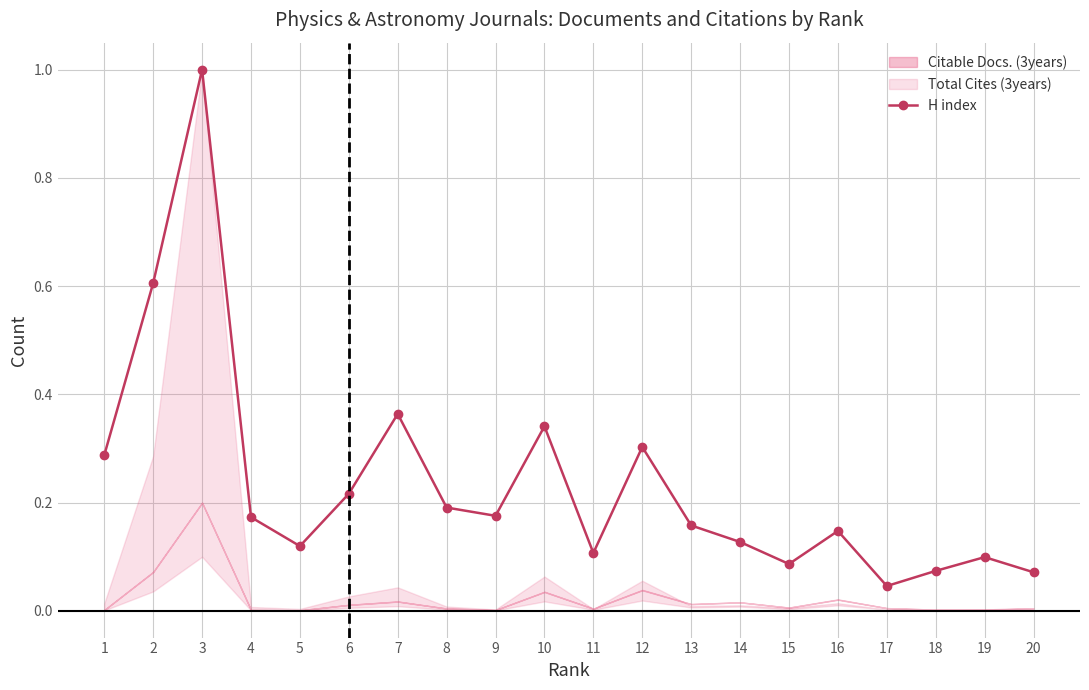

List the labels in order of value, largest first.

3, 2, 7, 10, 12, 1, 6, 8, 9, 4, 13, 16, 14, 5, 11, 19, 15, 18, 20, 17